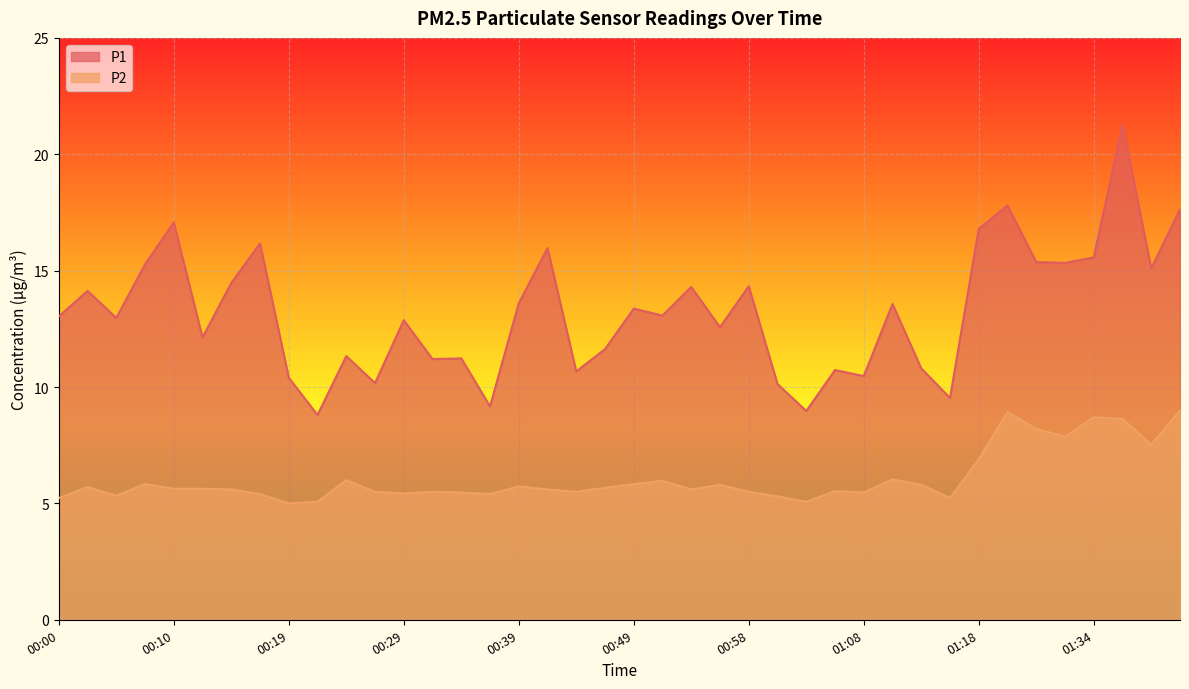

Reading right to left, extract all data points from this chart.

P1: 01:41=17.6	01:39=15.1	01:36=21.3	01:34=15.6	01:32=15.3	01:29=15.4	01:27=17.8	01:18=16.8	01:16=9.5	01:13=10.8	01:11=13.6	01:08=10.5	01:06=10.7	01:03=9.0	01:01=10.1	00:58=14.3	00:56=12.6	00:53=14.3	00:51=13.1	00:49=13.4	00:46=11.6	00:44=10.7	00:41=16.0	00:39=13.6	00:36=9.2	00:34=11.2	00:31=11.2	00:29=12.9	00:27=10.2	00:24=11.3	00:22=8.8	00:19=10.4	00:17=16.2	00:14=14.5	00:12=12.1	00:10=17.1	00:07=15.3	00:05=13.0	00:02=14.1	00:00=13.0
P2: 01:41=9.0	01:39=7.5	01:36=8.6	01:34=8.7	01:32=7.9	01:29=8.2	01:27=8.9	01:18=6.9	01:16=5.2	01:13=5.8	01:11=6.0	01:08=5.5	01:06=5.5	01:03=5.1	01:01=5.3	00:58=5.5	00:56=5.8	00:53=5.6	00:51=6.0	00:49=5.8	00:46=5.7	00:44=5.5	00:41=5.6	00:39=5.7	00:36=5.4	00:34=5.5	00:31=5.5	00:29=5.4	00:27=5.5	00:24=6.0	00:22=5.1	00:19=5.0	00:17=5.4	00:14=5.6	00:12=5.6	00:10=5.6	00:07=5.8	00:05=5.3	00:02=5.7	00:00=5.2